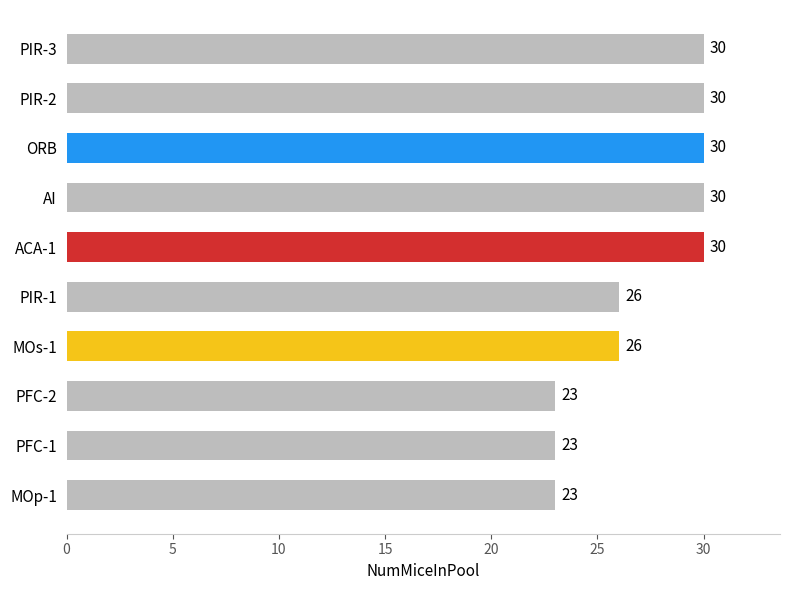

Reading bottom to top, extract all data points from this chart.

MOp-1=23	PFC-1=23	PFC-2=23	MOs-1=26	PIR-1=26	ACA-1=30	AI=30	ORB=30	PIR-2=30	PIR-3=30